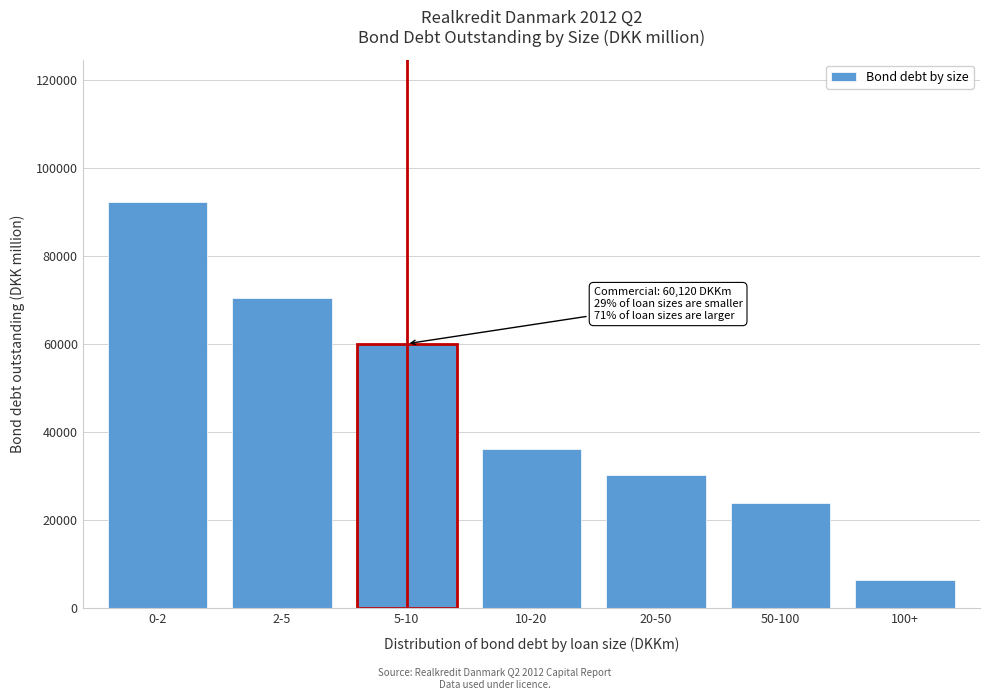

Reading left to right, transcribe all the data shown in this chart.

92376.1	70563.1	60119.7	36129.8	30308.0	23889.0	6419.1